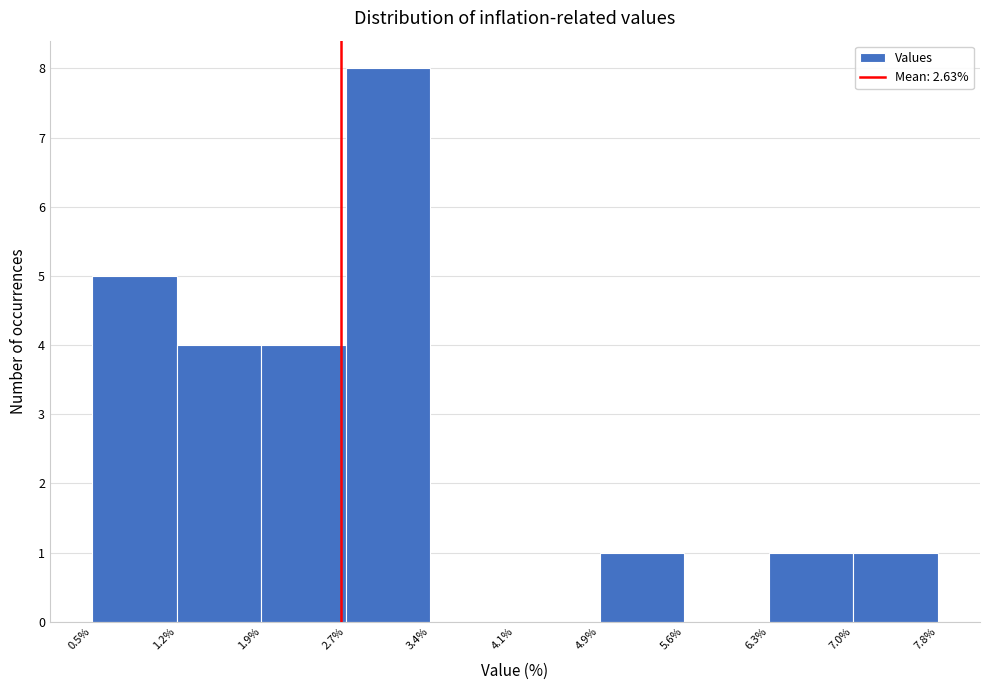

How tall is the bar that spans 1.9% to 2.7% on the x-axis? The values are not printed on the chart, so give them approximately, as read against the axis.

4